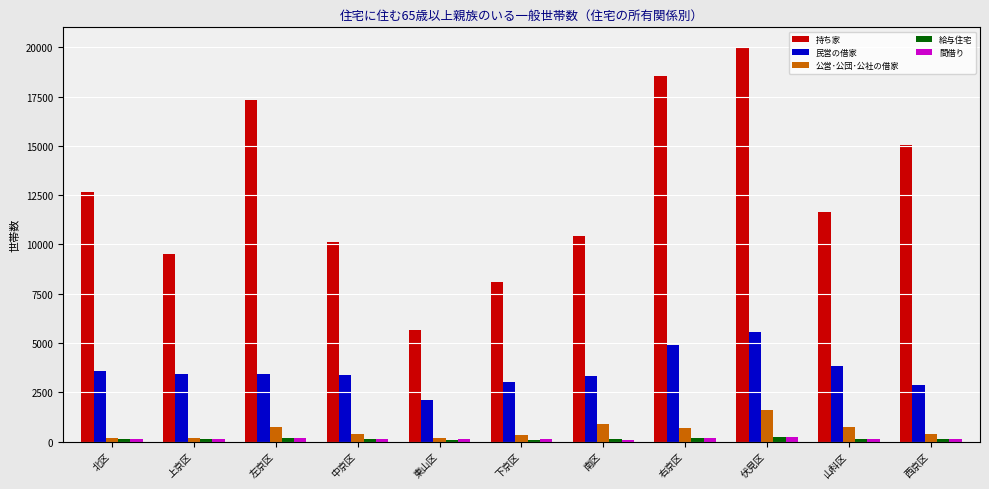

How many data points in 民営の借家 are less than 3401?

5